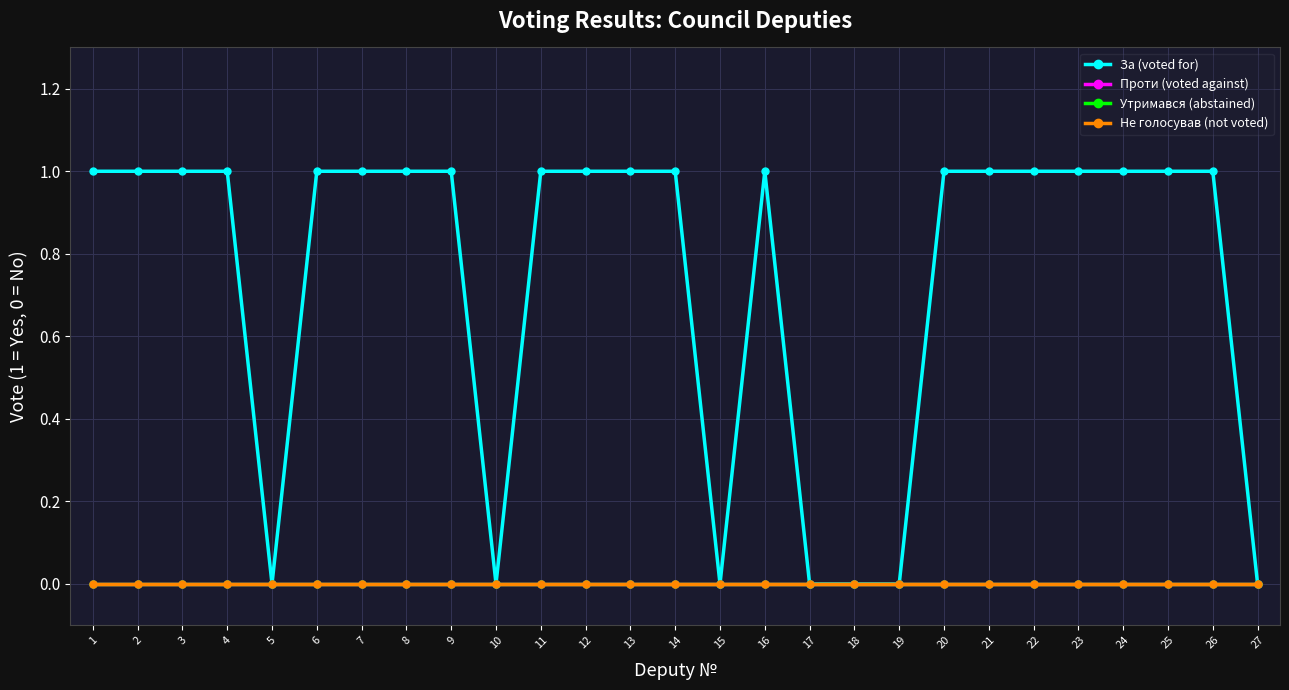

Does the chart have visible grid lines?

Yes